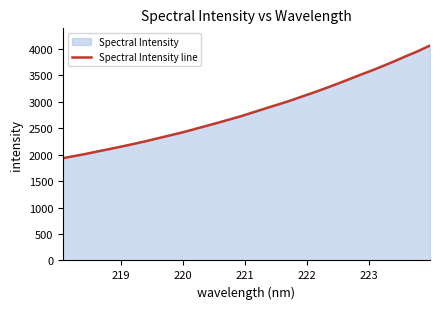

What is the greatest value displayed?

4058.6